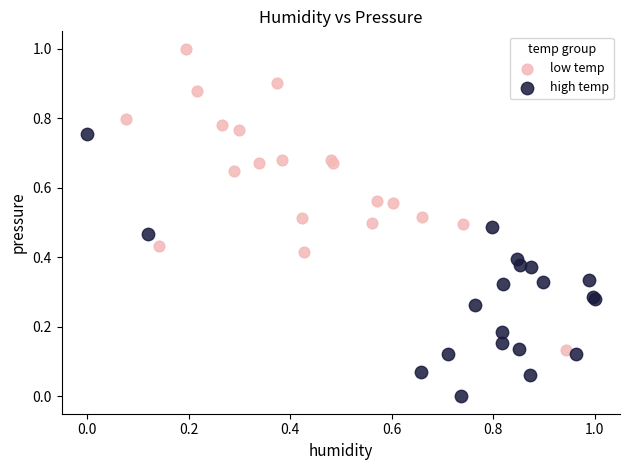

Which series reaches the maximum Y coordinate?

low temp